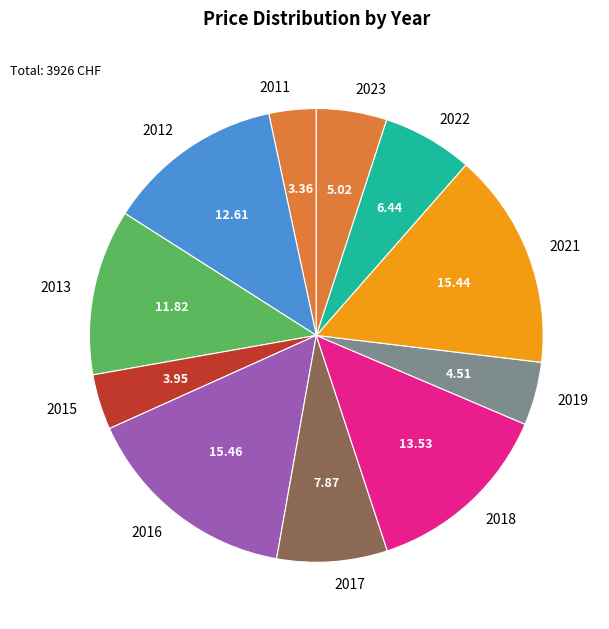

How many slices are in this pie chart?

11